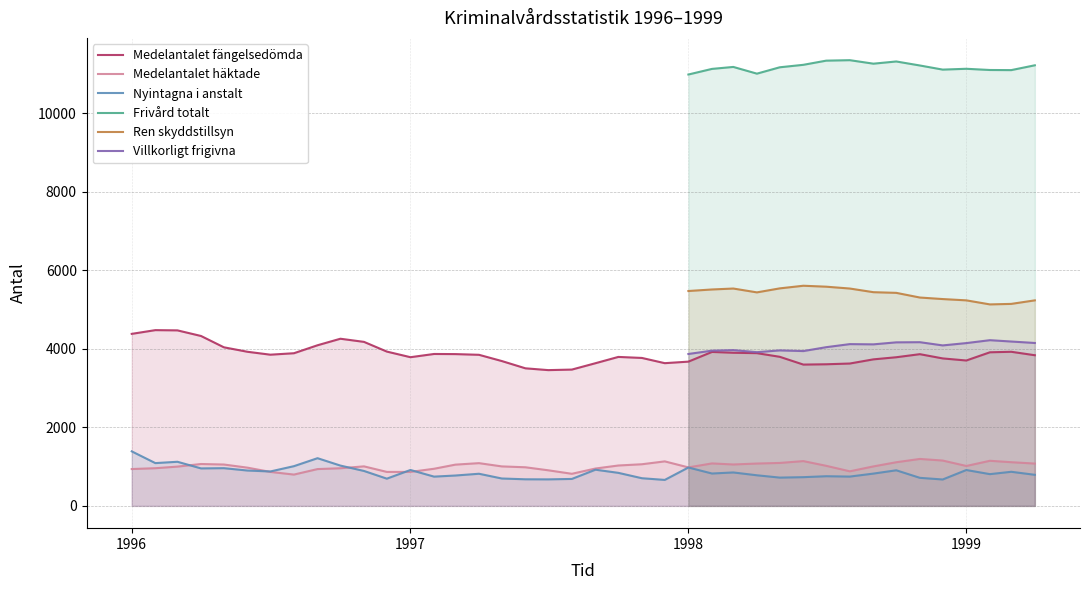

True or false: Medelantalet fängelsedömda and Nyintagna i anstalt cross at least once.

False